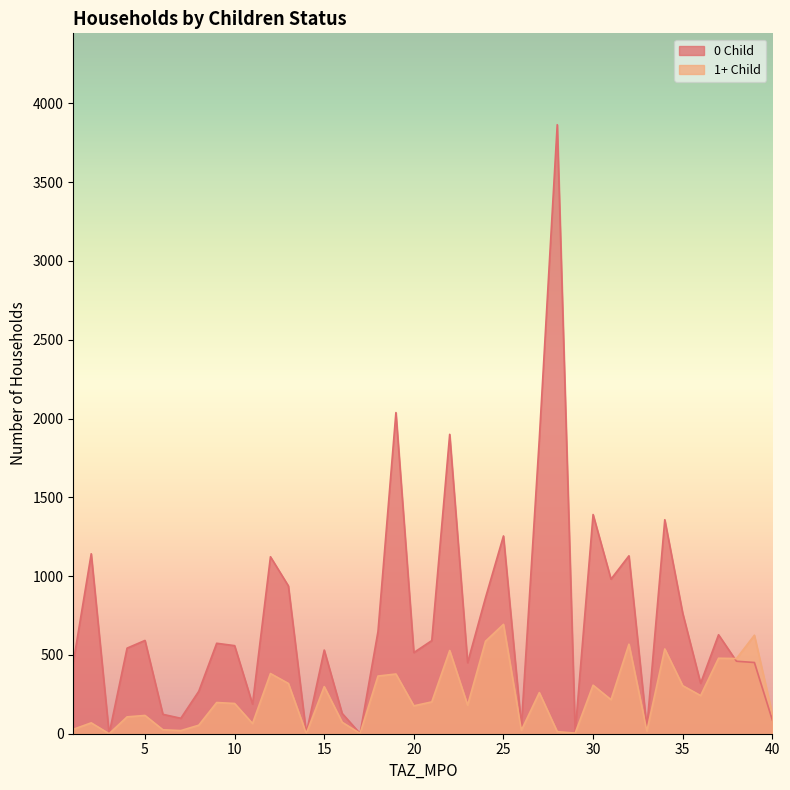

Is the value of 1+ Child at 3 greater than the value of 0 Child at 17?

No